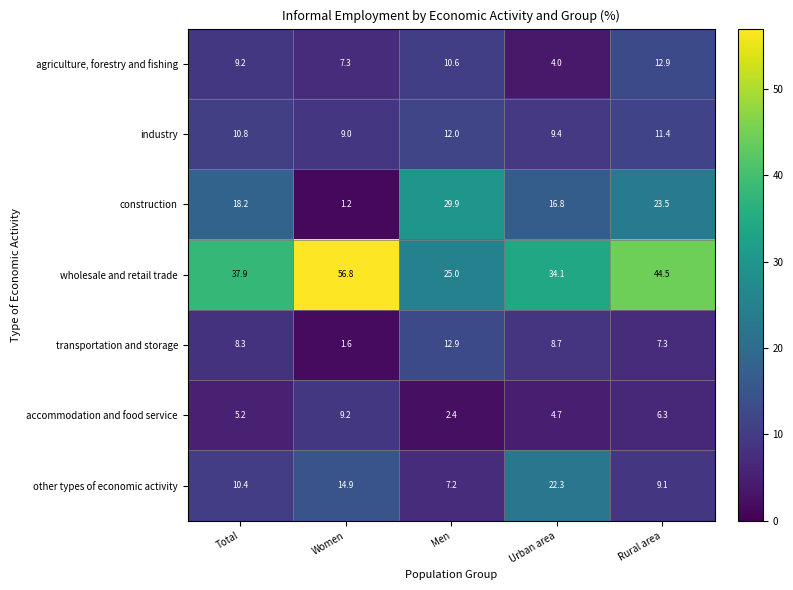

At which category is the sum across all series the highest?

Rural area